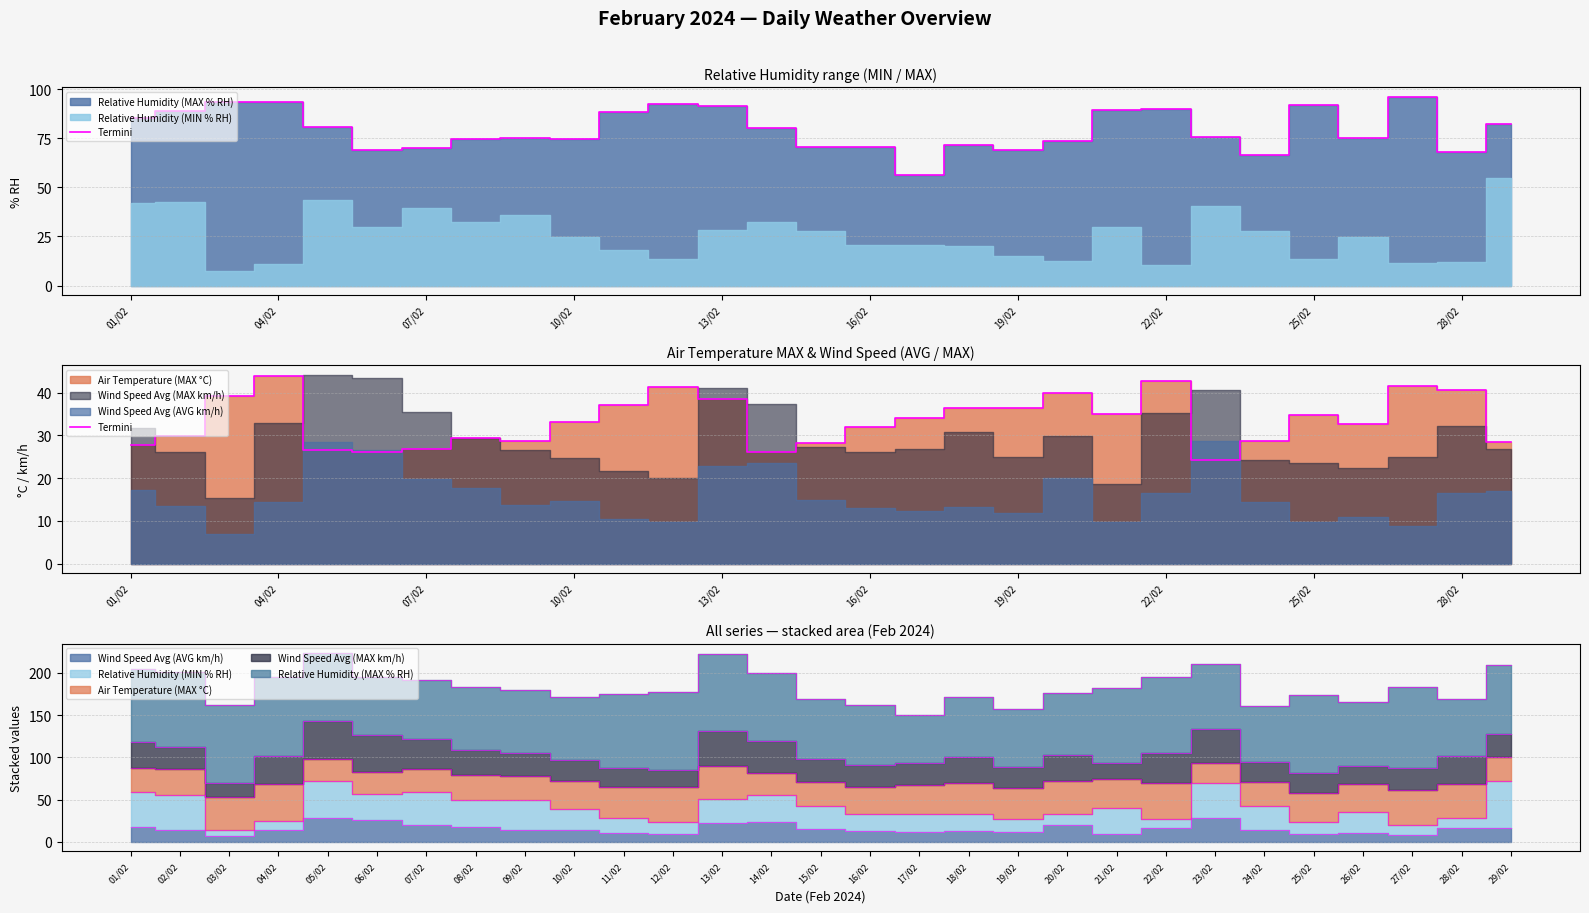

Count the number of categories in the chart.

29